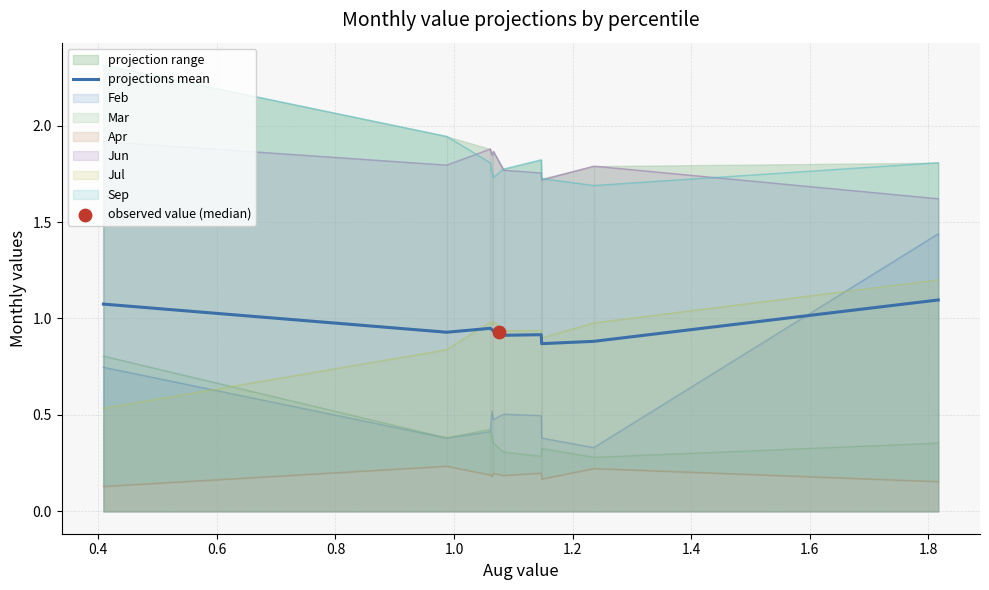

True or false: Jun and Jul intersect in this chart.

False